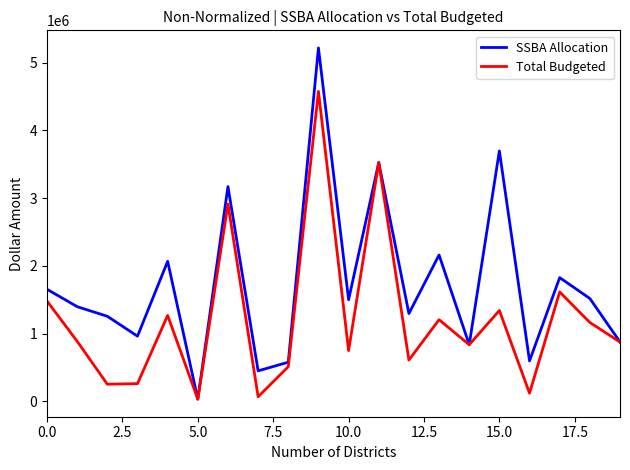

What is the highest value of the SSBA Allocation series?

5218541